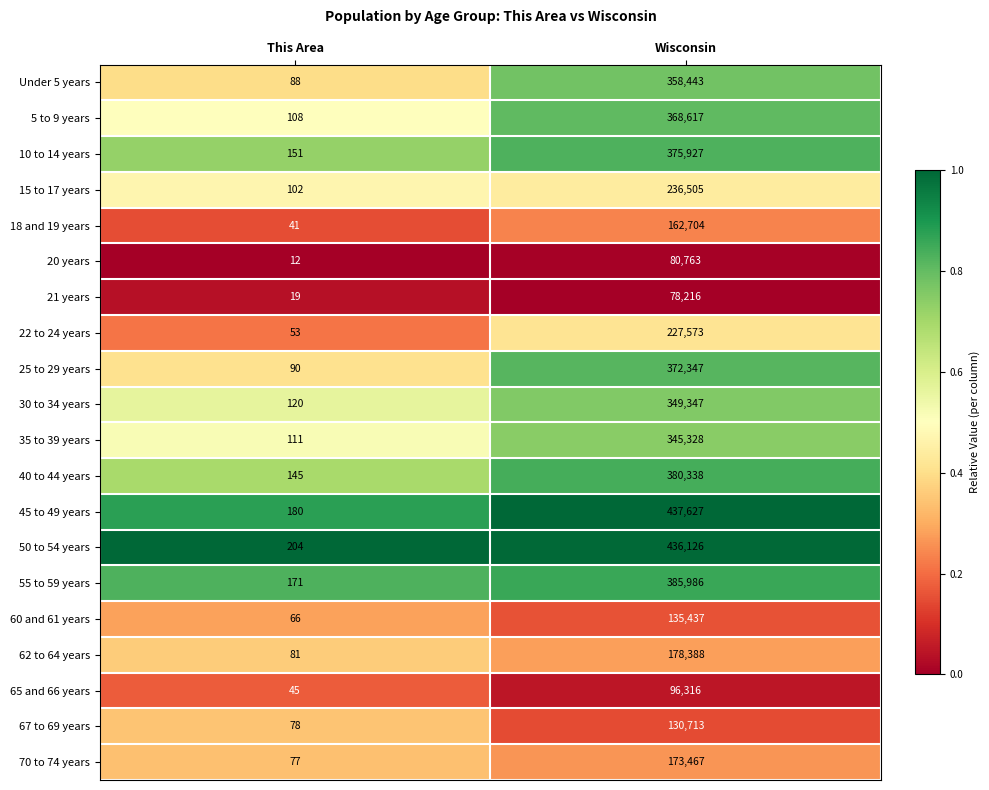

At which label is 22 to 24 years closest to 113813?

This Area